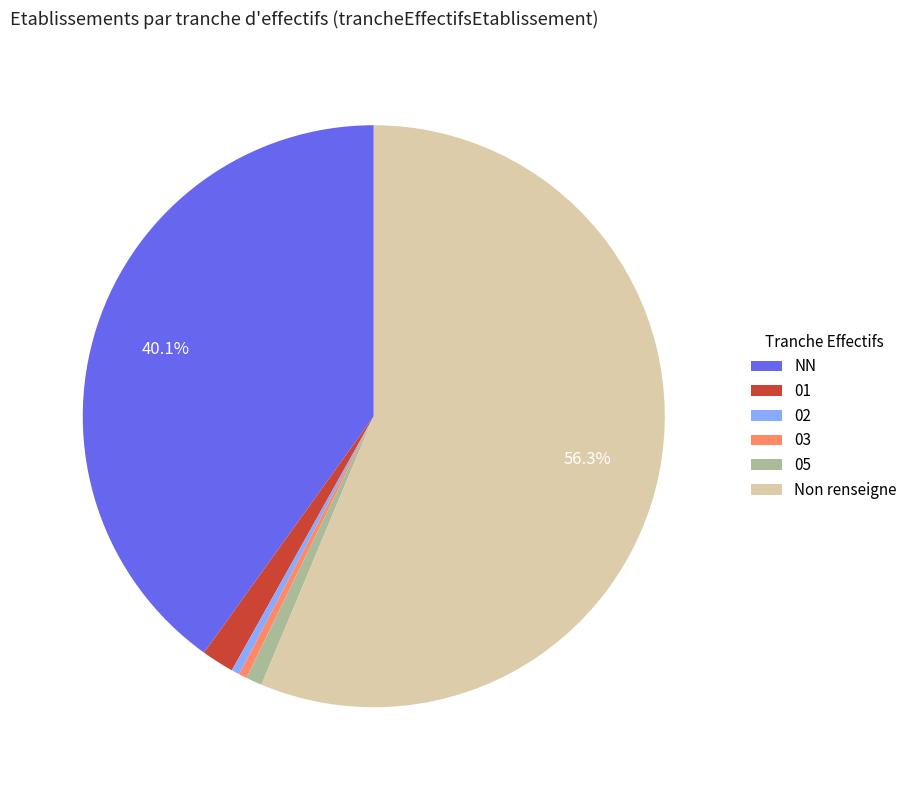

Is there a majority slice in this chart?

Yes